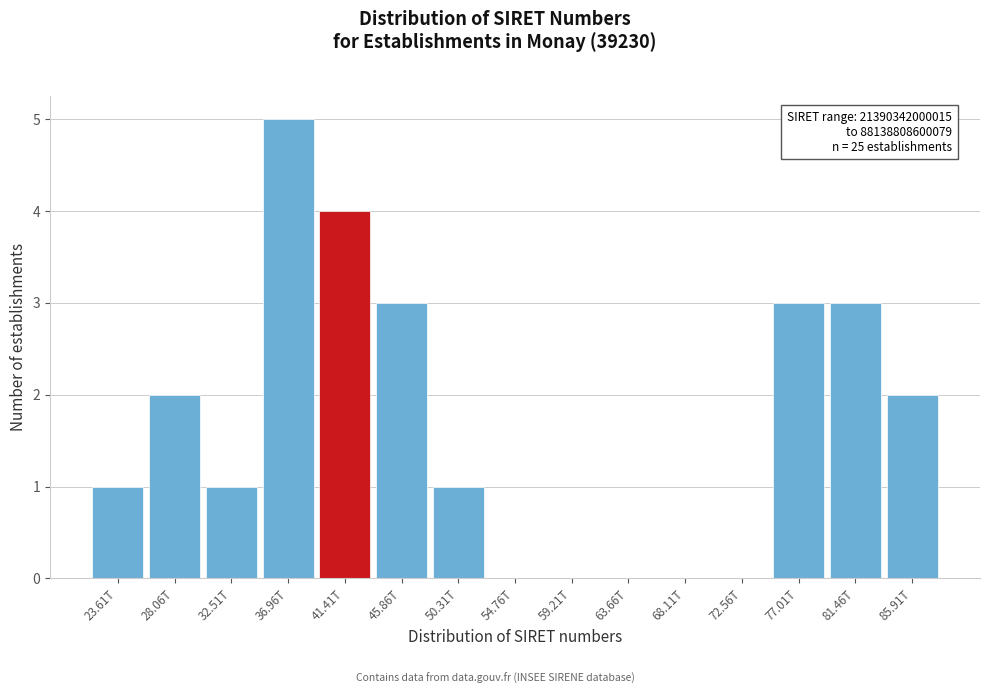

Reading right to left, what are all the values shown in this chart?

85.91T=2	81.46T=3	77.01T=3	72.56T=0	68.11T=0	63.66T=0	59.21T=0	54.76T=0	50.31T=1	45.86T=3	41.41T=4	36.96T=5	32.51T=1	28.06T=2	23.61T=1